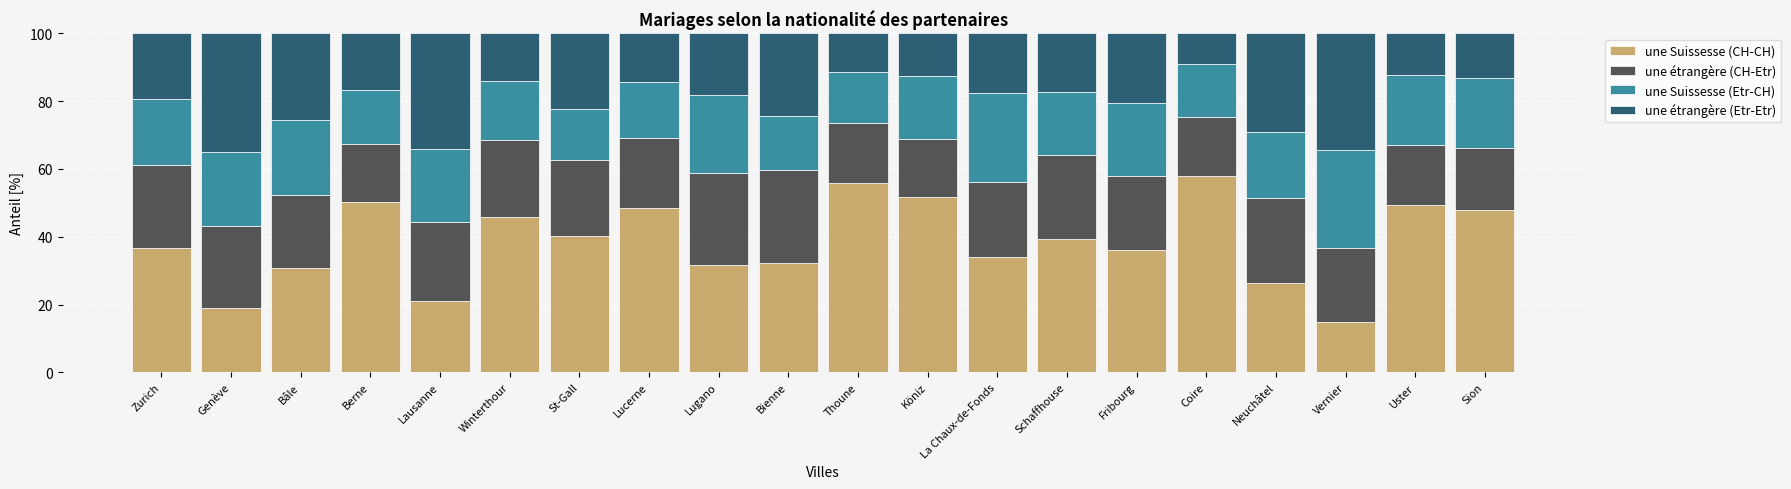

Does the chart contain any negative values?

No